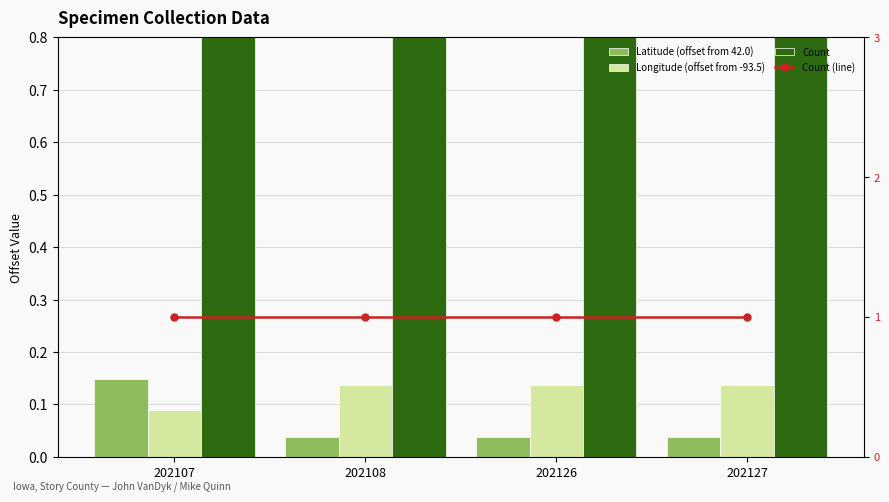

How many categories are shown in the chart?

4